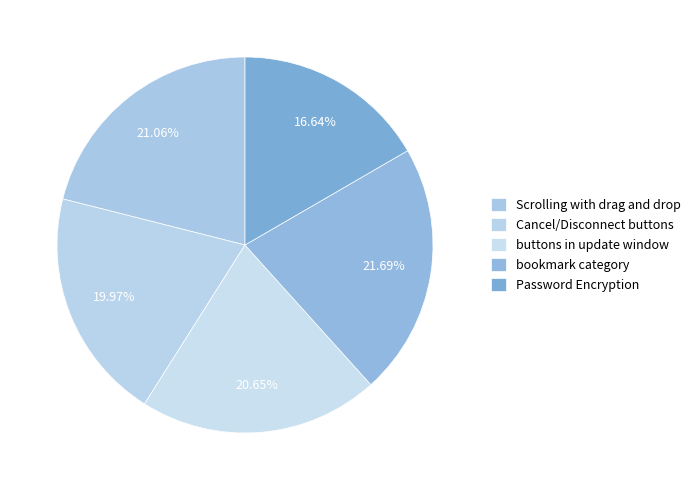

Is the sum of bookmark category and Scrolling with drag and drop greater than half?

No